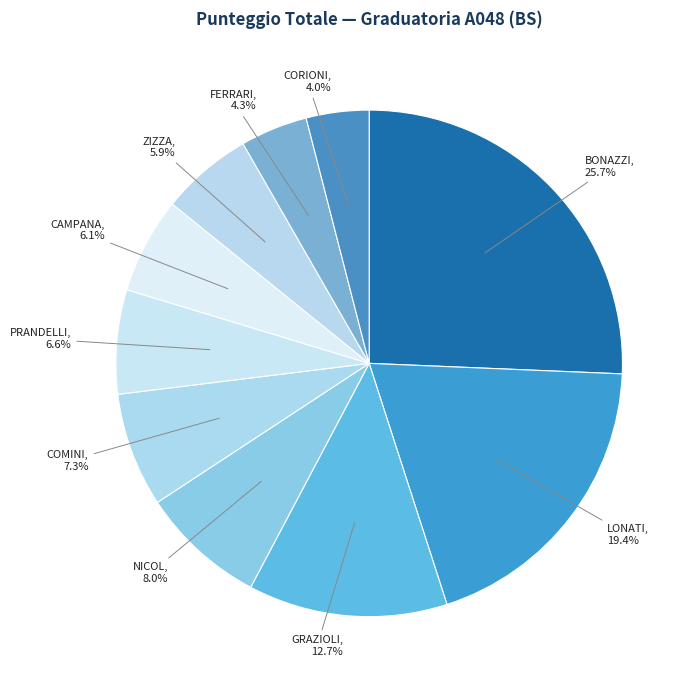

How many segments does this pie chart have?

10